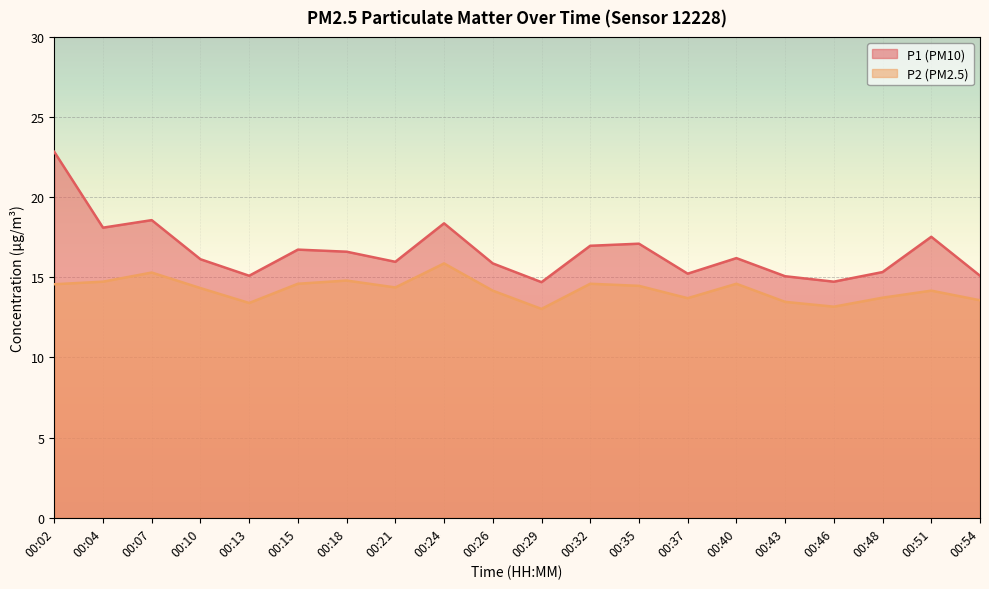

The P1 series shows 16.1 at 00:10. True or false?

True